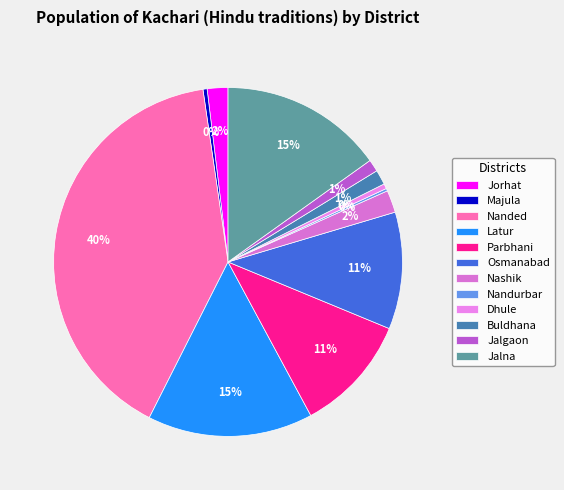

To the nearest percent, what percentage of the pie is Osmanabad?

11%